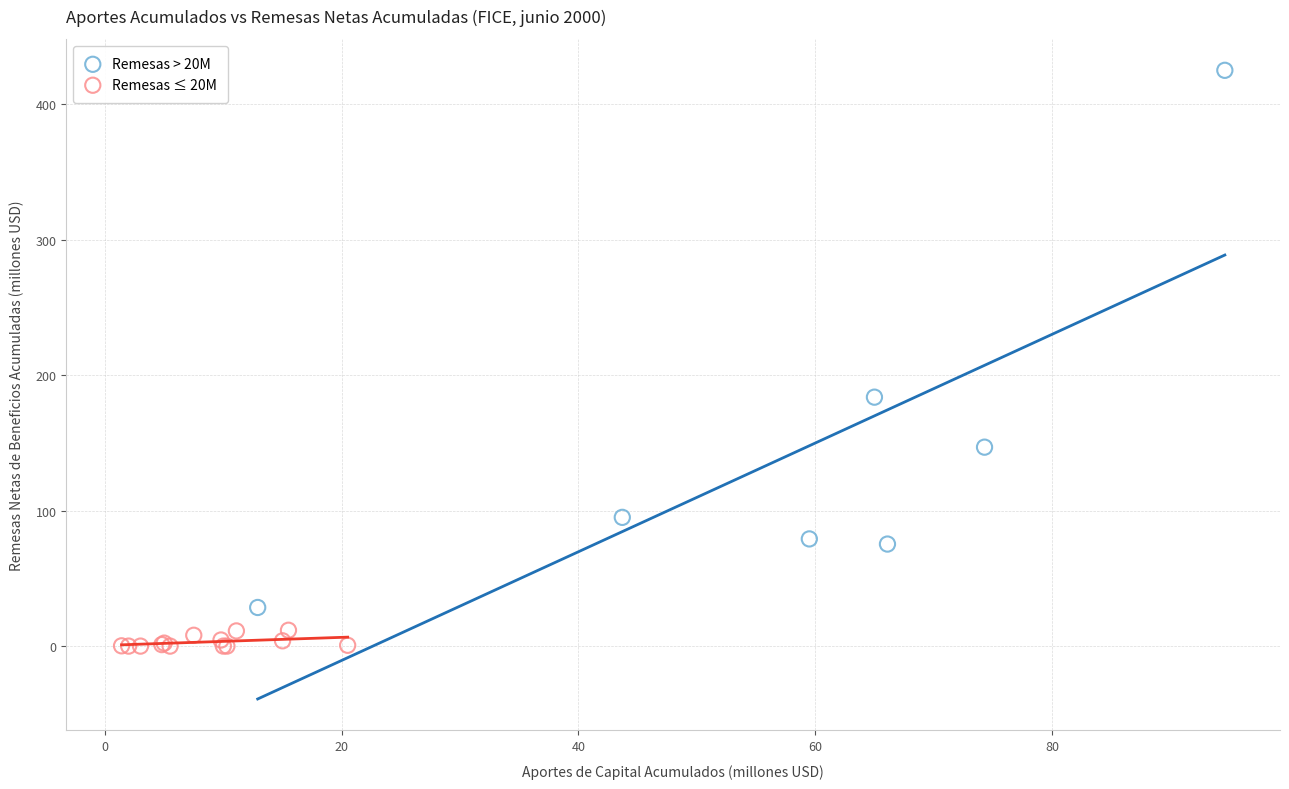

Which series reaches the minimum Y coordinate?

Remesas ≤ 20M